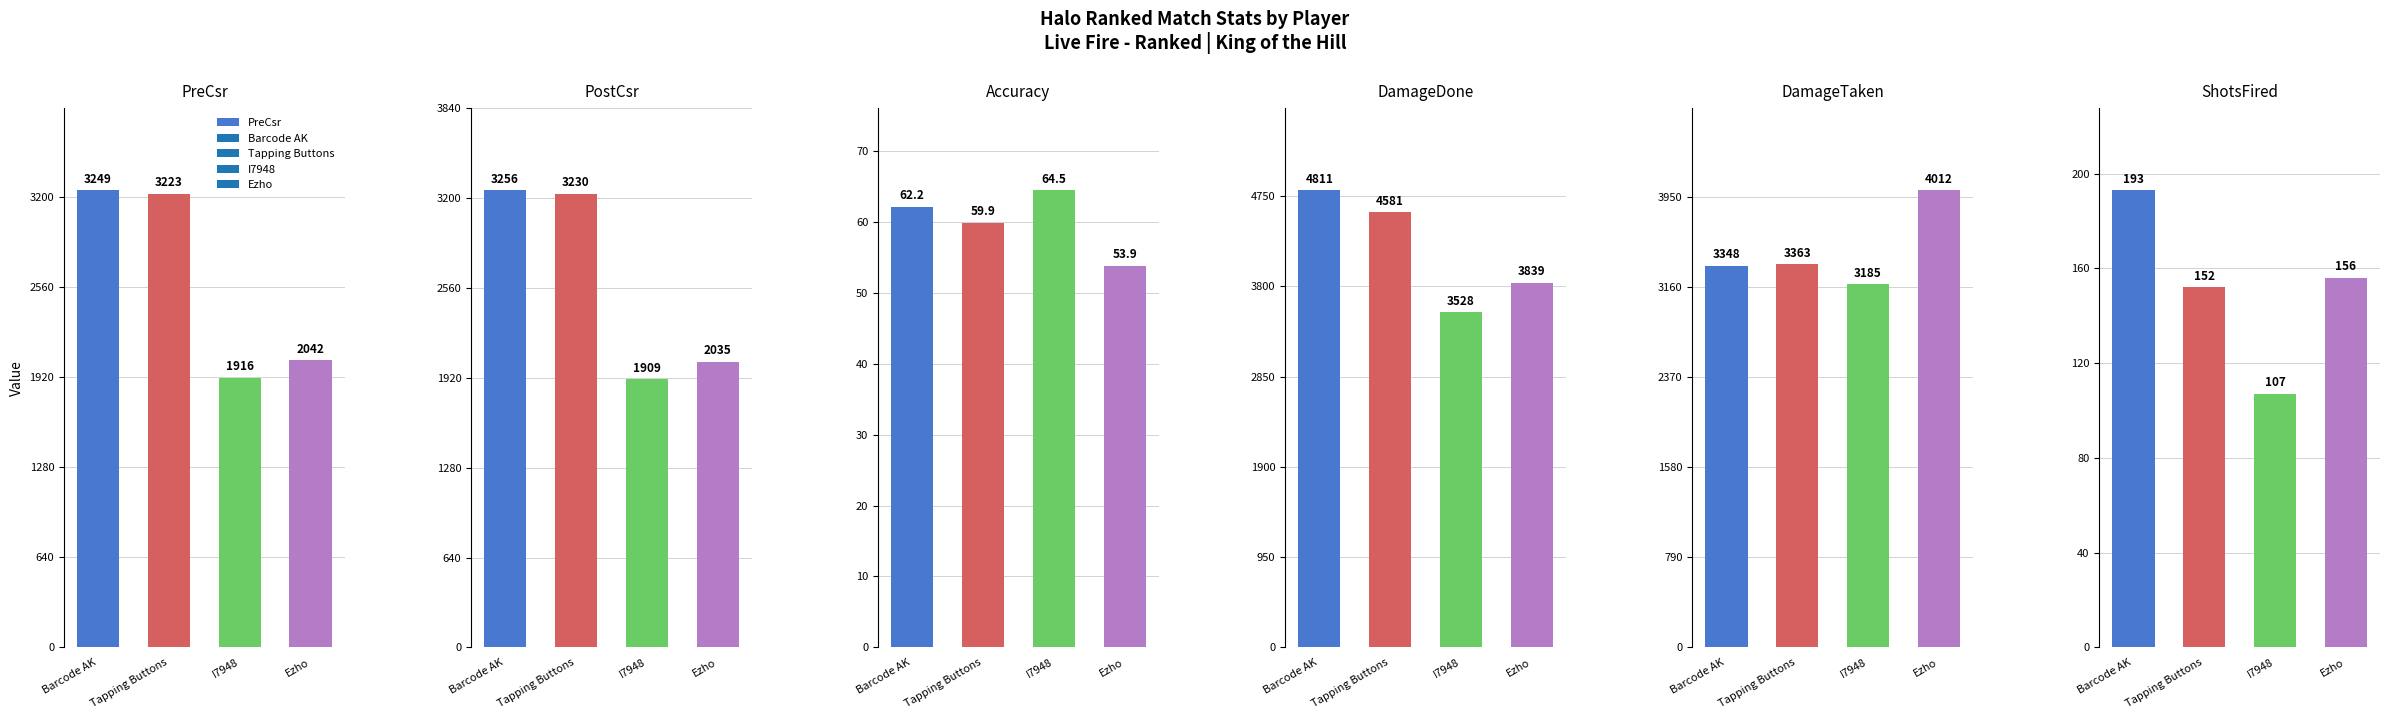

Is it true that DamageTaken equals 3363.0 at Tapping Buttons?

True